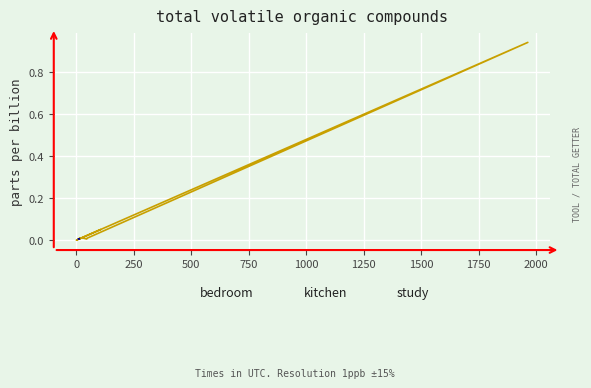

List the series in order of their peak value, highest first.

bedroom, kitchen, study